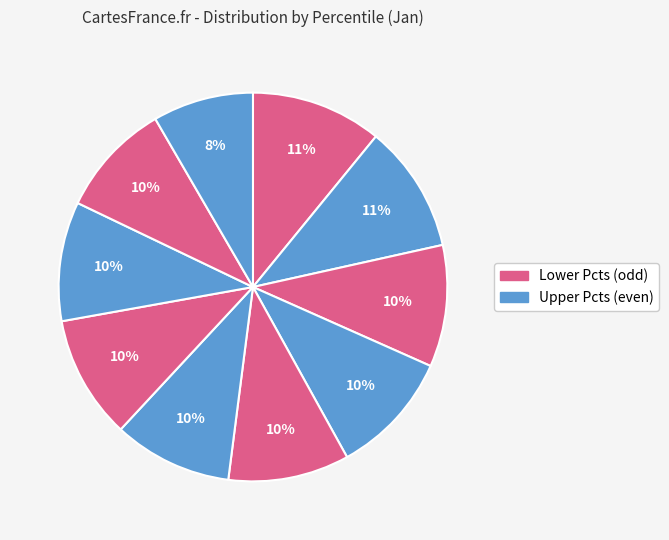

How many segments does this pie chart have?

10